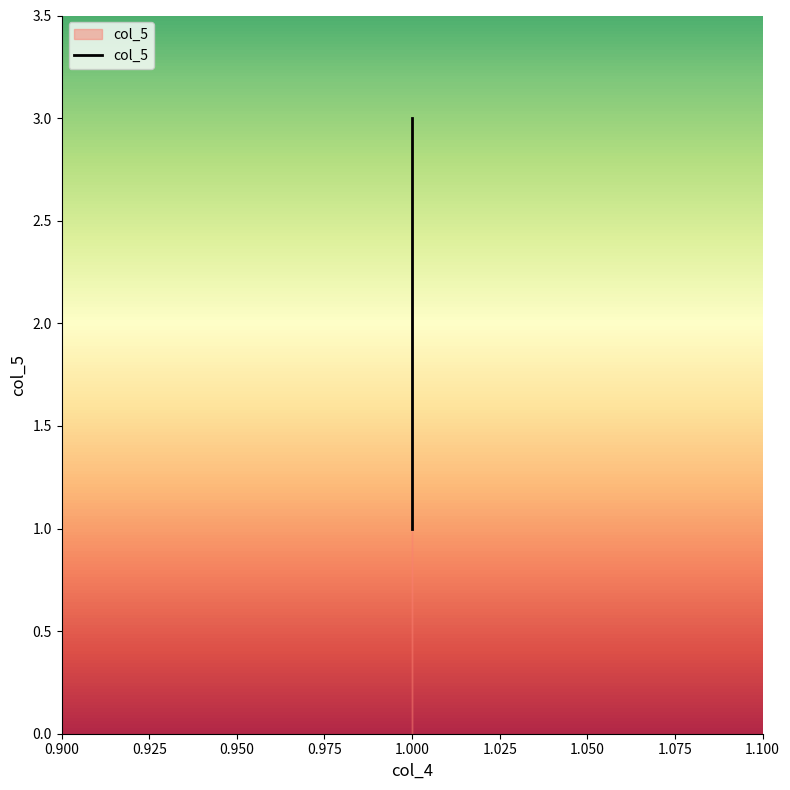

True or false: the data shows 1 at 1.

False